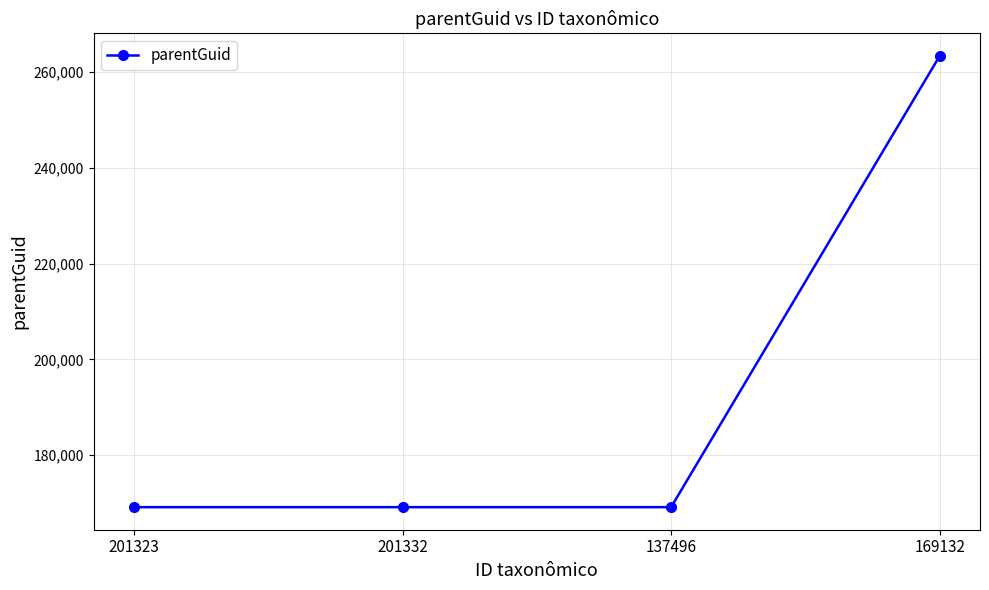

Between 169132 and 201332, which is larger?

169132